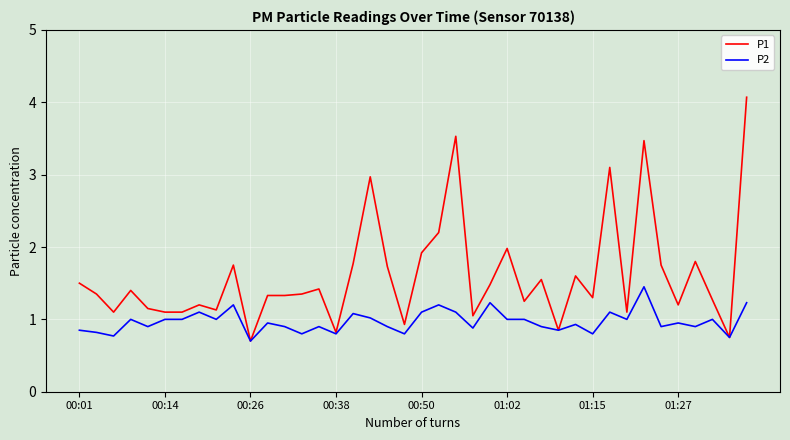

Which series has the widest spread of values?

P1